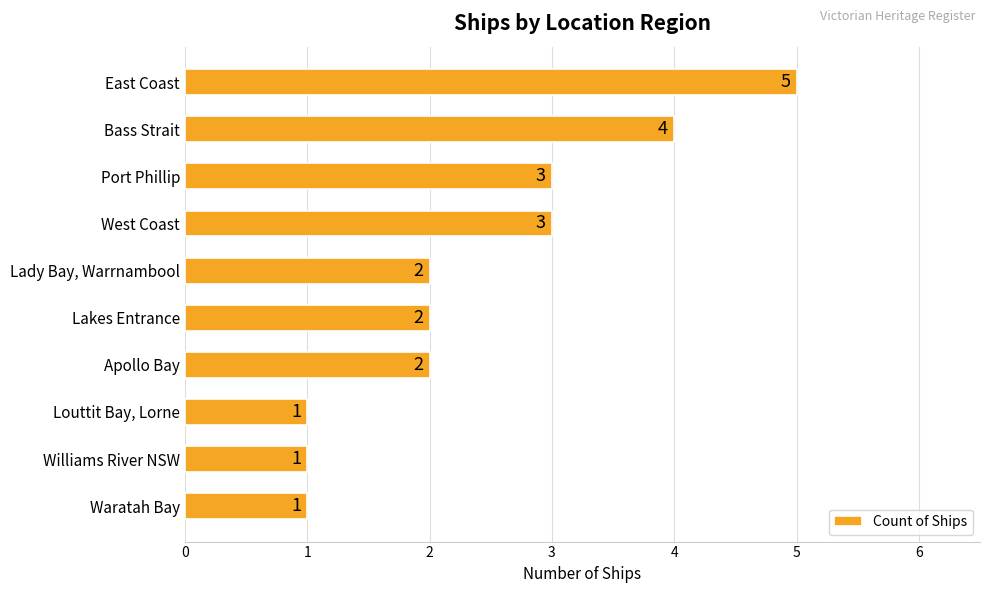

What position from the top is Lady Bay, Warrnambool?

5